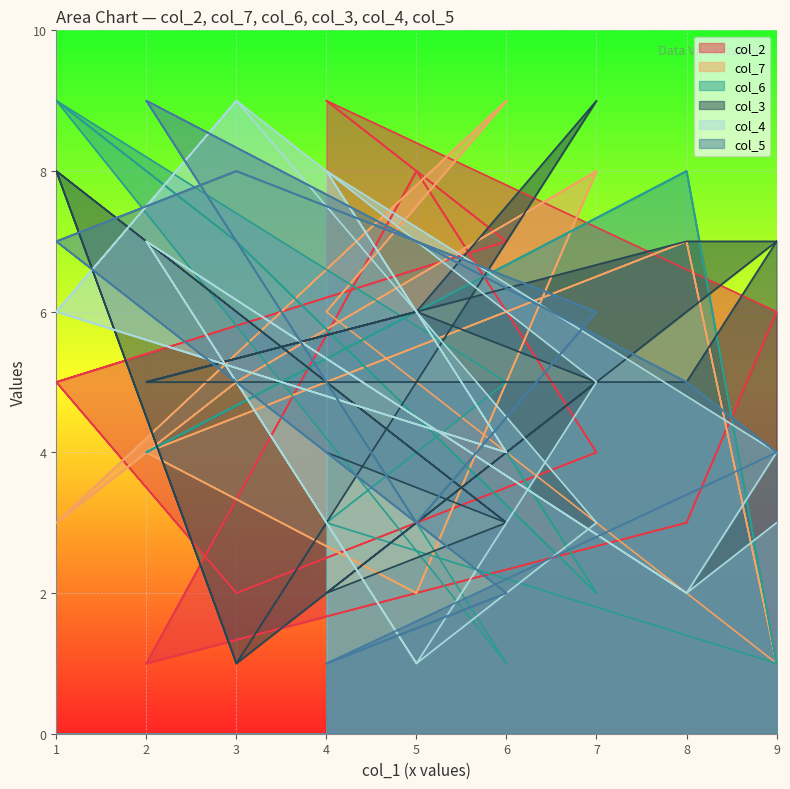

Which series has the largest range (max minus min)?

col_2